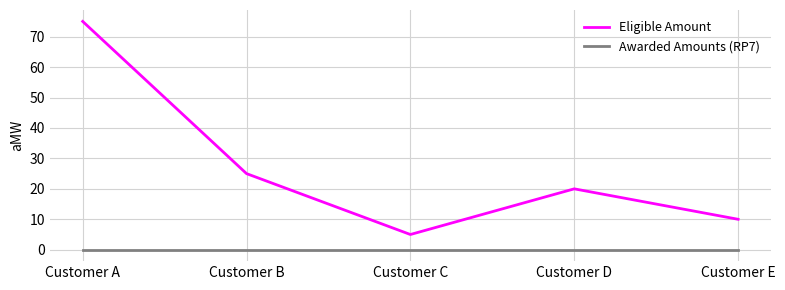

True or false: Eligible Amount has a value of 12 at Customer B.

False